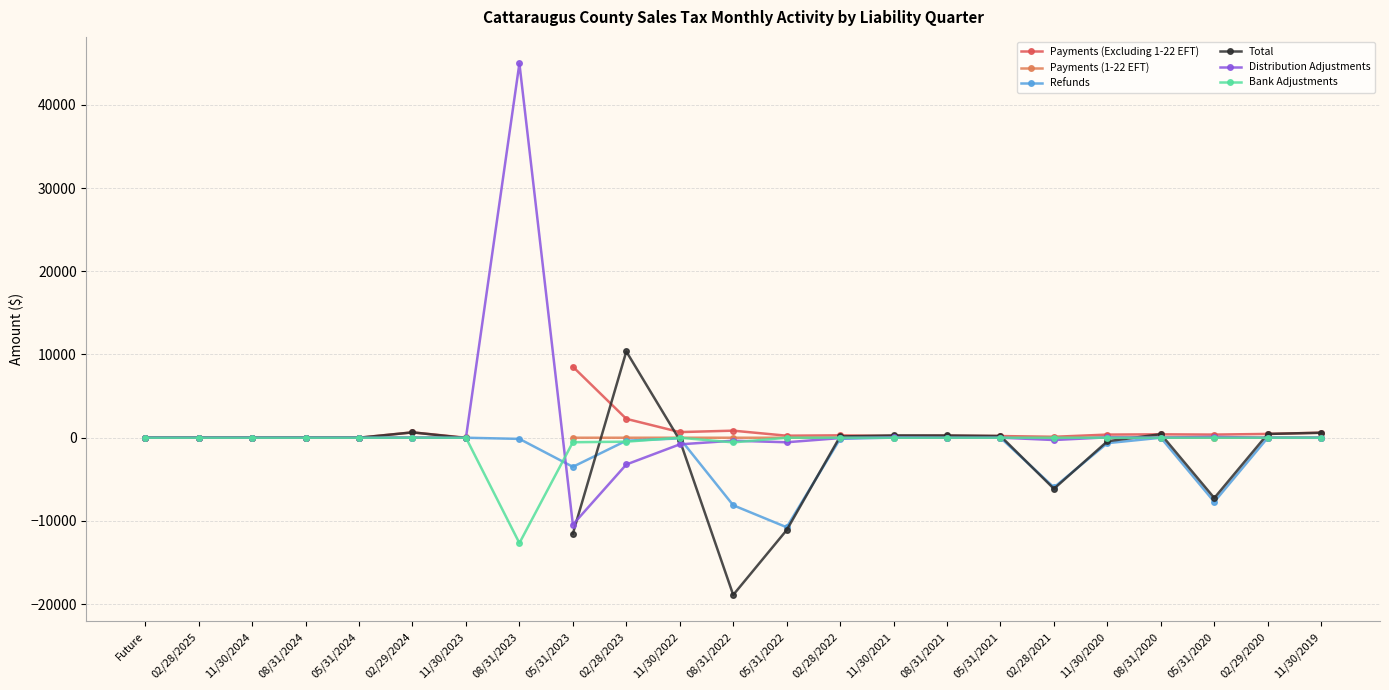

At which label does Distribution Adjustments reach its minimum?

05/31/2023